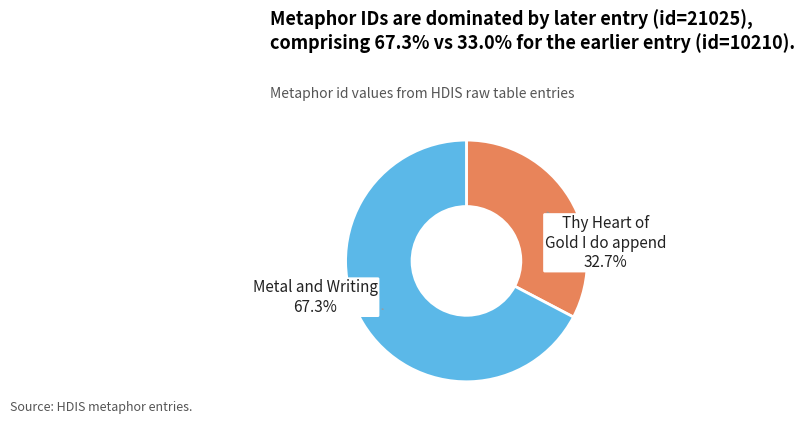

What percentage is NOT represented by Metal and Writing?

32.7%